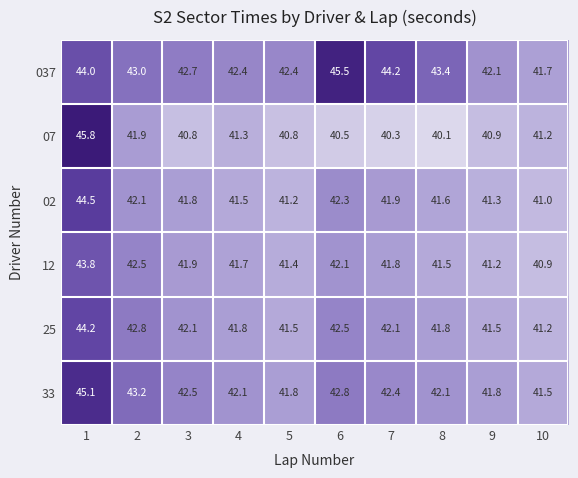

At which category is the sum across all series the highest?

1